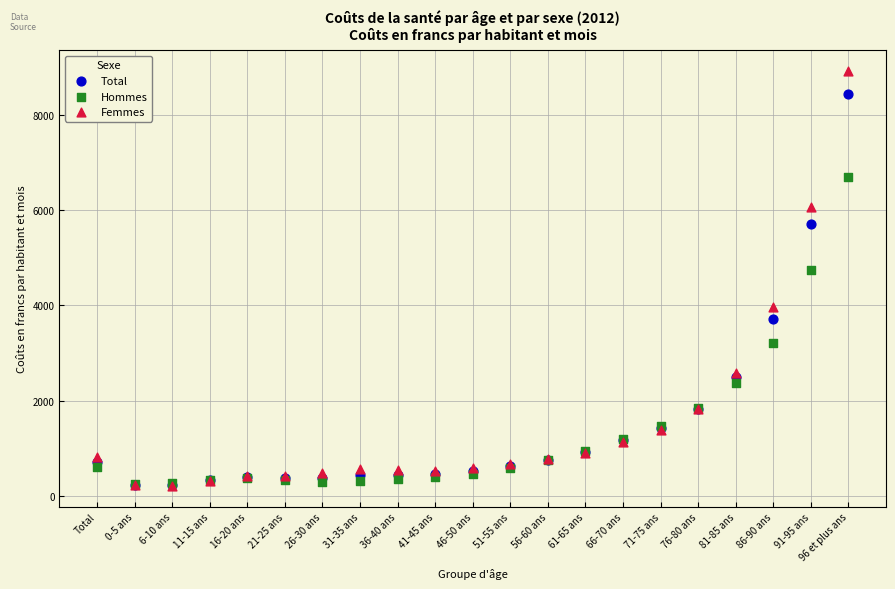

Across all series, what Y value is closest to 4562?

4736.4